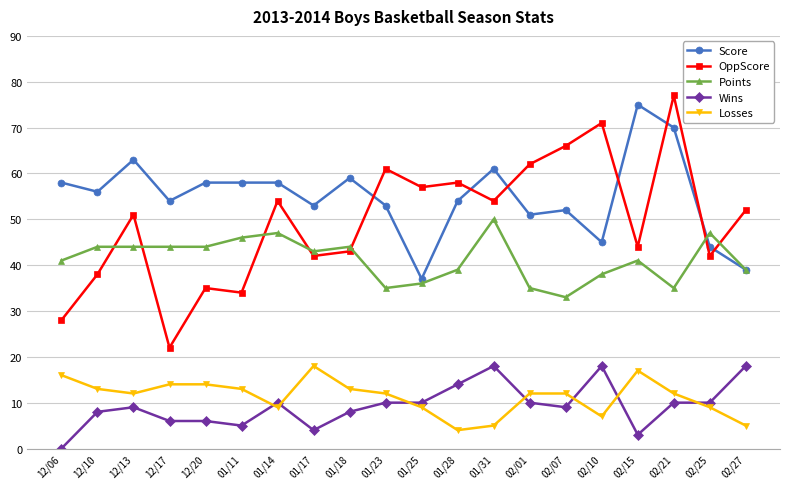

Is the value of Losses at 01/11 greater than the value of Score at 01/25?

No